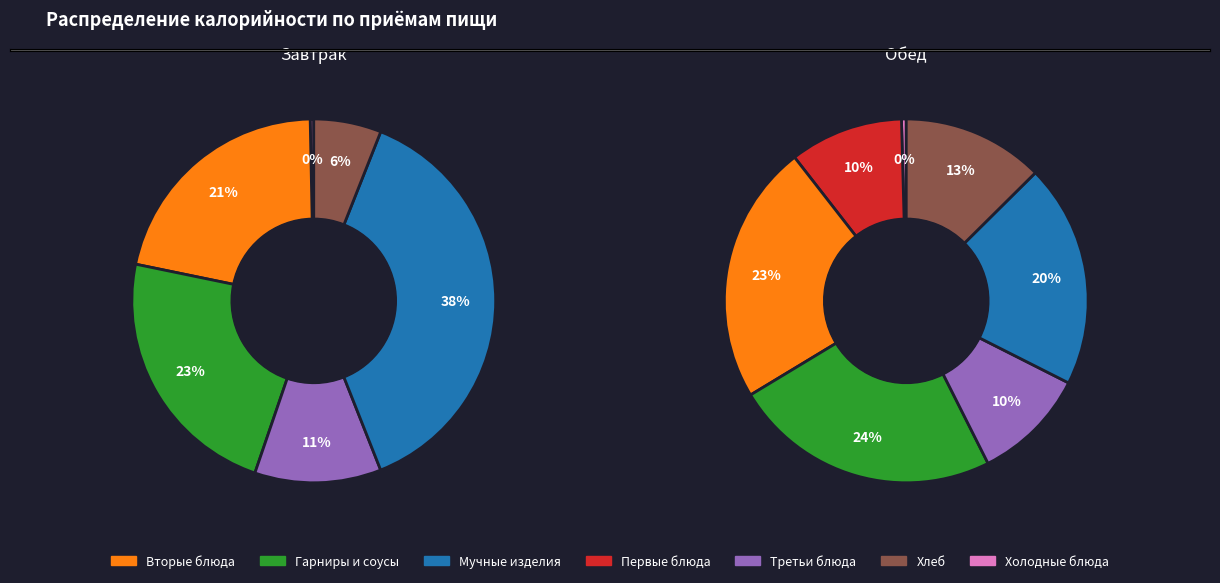

To the nearest percent, what is the difference between the Вторые блюда and Мучные изделия slice percentages?

4%